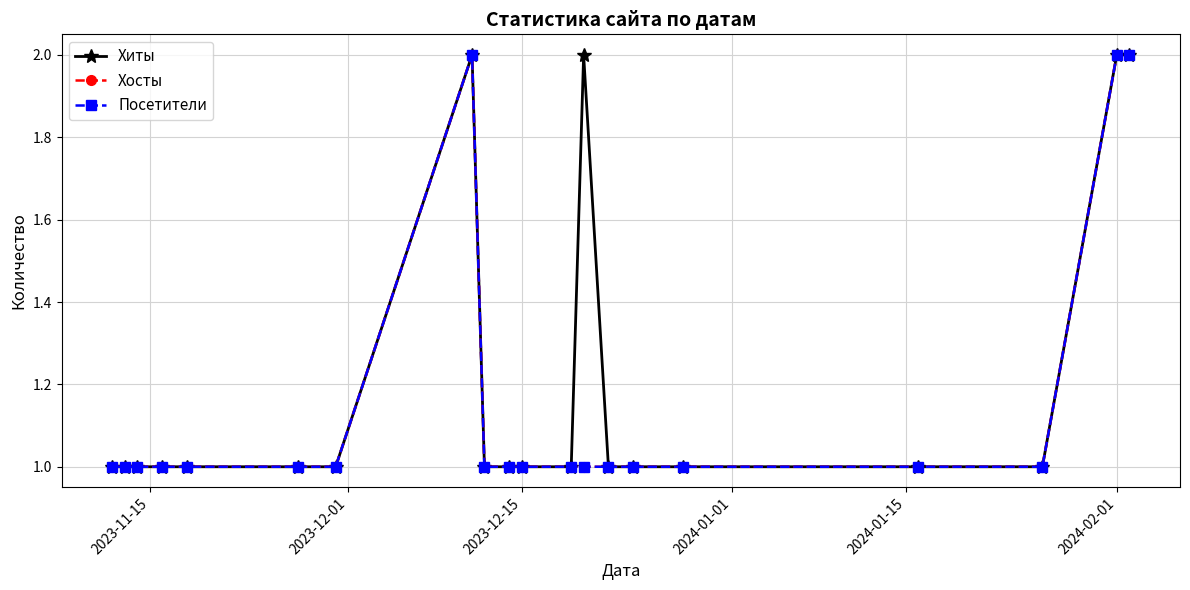

Which label corresponds to the smallest value in the chart?

2023-11-15